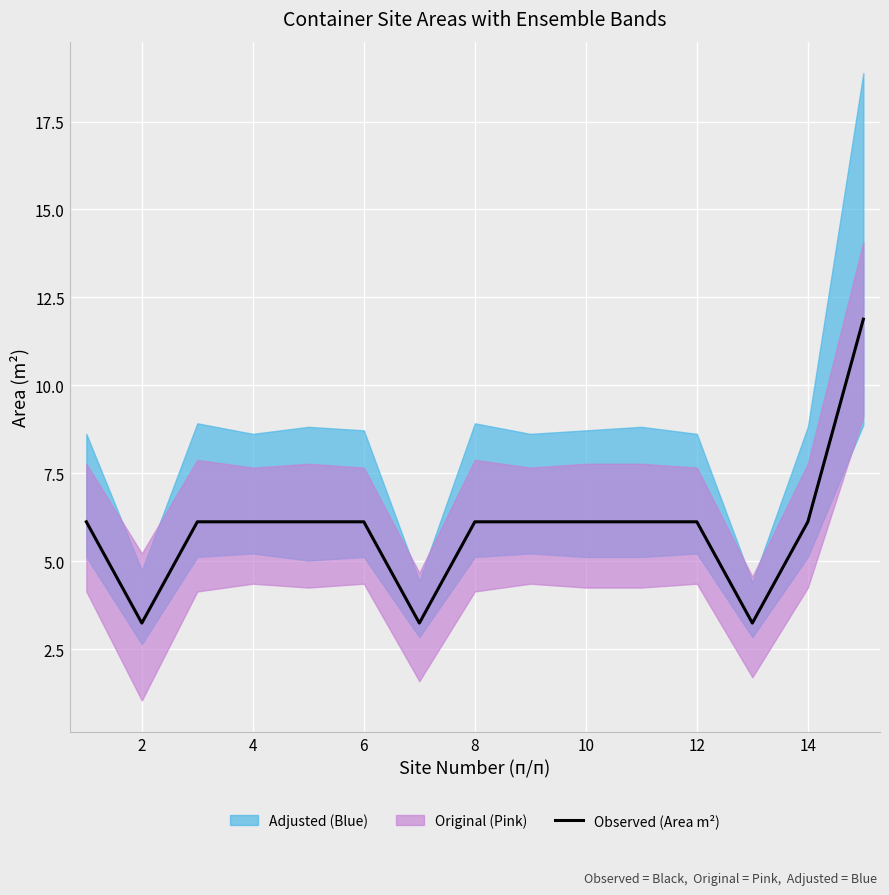

What is the maximum value shown in the chart?

11.9